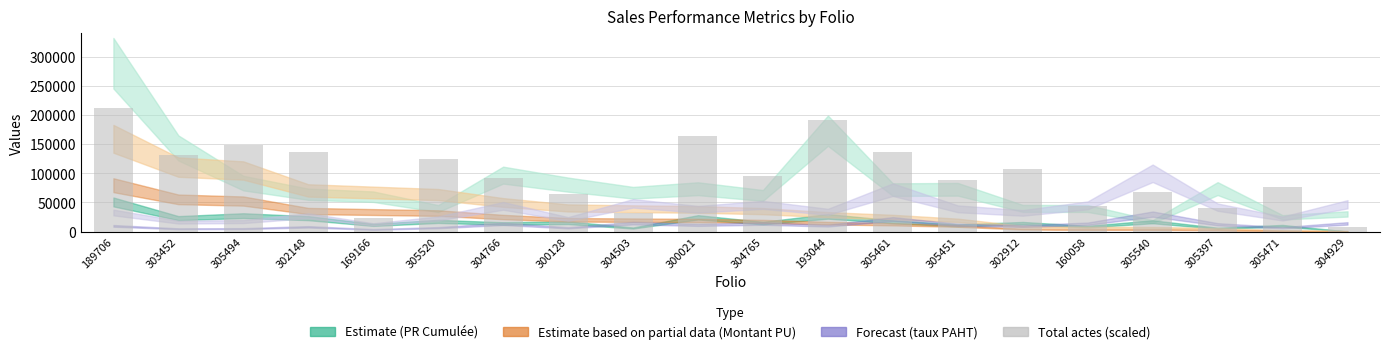

The chart shows a value of 37490 at 305471. True or false?

False